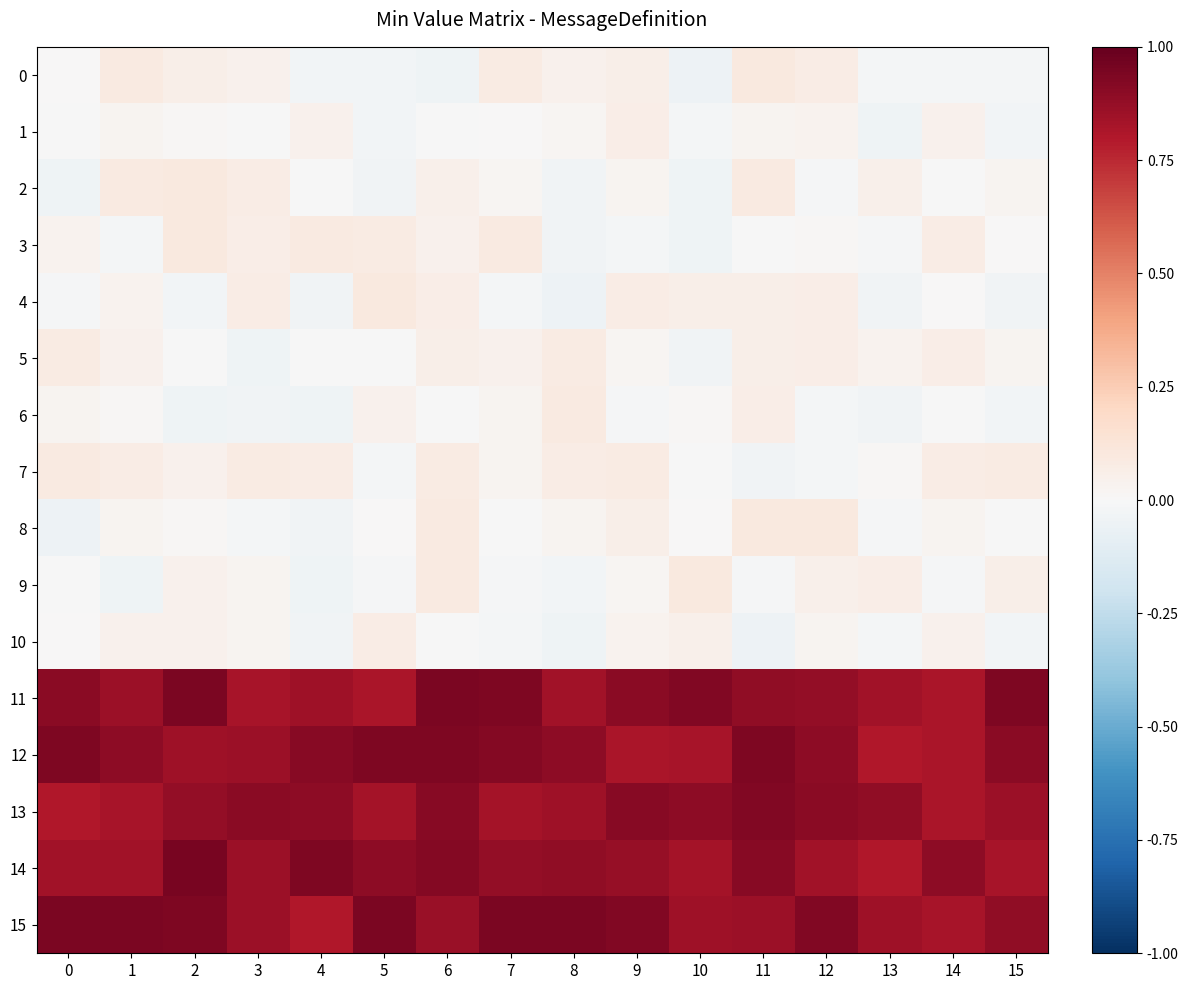

Reading right to left, what are all the values shown in this chart?

0: 15=-0.0	14=-0.0	13=-0.0	12=0.1	11=0.1	10=-0.0	9=0.1	8=0.0	7=0.1	6=-0.0	5=-0.0	4=-0.0	3=0.0	2=0.1	1=0.1	0=0.0
1: 15=-0.0	14=0.0	13=-0.0	12=0.0	11=0.0	10=-0.0	9=0.1	8=0.0	7=0.0	6=-0.0	5=-0.0	4=0.0	3=-0.0	2=0.0	1=0.0	0=-0.0
2: 15=0.0	14=-0.0	13=0.0	12=-0.0	11=0.1	10=-0.0	9=0.0	8=-0.0	7=0.0	6=0.1	5=-0.0	4=-0.0	3=0.1	2=0.1	1=0.1	0=-0.0
3: 15=0.0	14=0.1	13=-0.0	12=0.0	11=-0.0	10=-0.0	9=-0.0	8=-0.0	7=0.1	6=0.0	5=0.1	4=0.1	3=0.1	2=0.1	1=-0.0	0=0.0
4: 15=-0.0	14=0.0	13=-0.0	12=0.1	11=0.1	10=0.1	9=0.1	8=-0.0	7=-0.0	6=0.1	5=0.1	4=-0.0	3=0.1	2=-0.0	1=0.0	0=-0.0
5: 15=0.0	14=0.1	13=0.0	12=0.1	11=0.1	10=-0.0	9=0.0	8=0.1	7=0.0	6=0.1	5=-0.0	4=-0.0	3=-0.0	2=-0.0	1=0.0	0=0.1
6: 15=-0.0	14=-0.0	13=-0.0	12=-0.0	11=0.1	10=0.0	9=-0.0	8=0.1	7=0.0	6=-0.0	5=0.0	4=-0.0	3=-0.0	2=-0.0	1=0.0	0=0.0
7: 15=0.1	14=0.1	13=0.0	12=-0.0	11=-0.0	10=-0.0	9=0.1	8=0.1	7=0.0	6=0.1	5=-0.0	4=0.1	3=0.1	2=0.0	1=0.1	0=0.1
8: 15=-0.0	14=0.0	13=-0.0	12=0.1	11=0.1	10=0.0	9=0.1	8=0.0	7=-0.0	6=0.1	5=0.0	4=-0.0	3=-0.0	2=0.0	1=0.0	0=-0.0
9: 15=0.1	14=-0.0	13=0.1	12=0.1	11=-0.0	10=0.1	9=0.0	8=-0.0	7=-0.0	6=0.1	5=-0.0	4=-0.0	3=0.0	2=0.0	1=-0.0	0=-0.0
10: 15=-0.0	14=0.0	13=-0.0	12=0.0	11=-0.0	10=0.1	9=0.0	8=-0.0	7=-0.0	6=-0.0	5=0.1	4=-0.0	3=0.0	2=0.0	1=0.0	0=0.0
11: 15=0.9	14=0.8	13=0.8	12=0.9	11=0.9	10=0.9	9=0.9	8=0.8	7=0.9	6=0.9	5=0.8	4=0.9	3=0.8	2=0.9	1=0.9	0=0.9
12: 15=0.9	14=0.8	13=0.8	12=0.9	11=0.9	10=0.8	9=0.8	8=0.9	7=0.9	6=0.9	5=0.9	4=0.9	3=0.9	2=0.9	1=0.9	0=0.9
13: 15=0.9	14=0.8	13=0.9	12=0.9	11=0.9	10=0.9	9=0.9	8=0.8	7=0.8	6=0.9	5=0.8	4=0.9	3=0.9	2=0.9	1=0.8	0=0.8
14: 15=0.8	14=0.9	13=0.8	12=0.8	11=0.9	10=0.8	9=0.9	8=0.9	7=0.9	6=0.9	5=0.9	4=0.9	3=0.9	2=0.9	1=0.8	0=0.8
15: 15=0.9	14=0.8	13=0.8	12=0.9	11=0.9	10=0.8	9=0.9	8=0.9	7=0.9	6=0.9	5=0.9	4=0.8	3=0.9	2=0.9	1=0.9	0=0.9